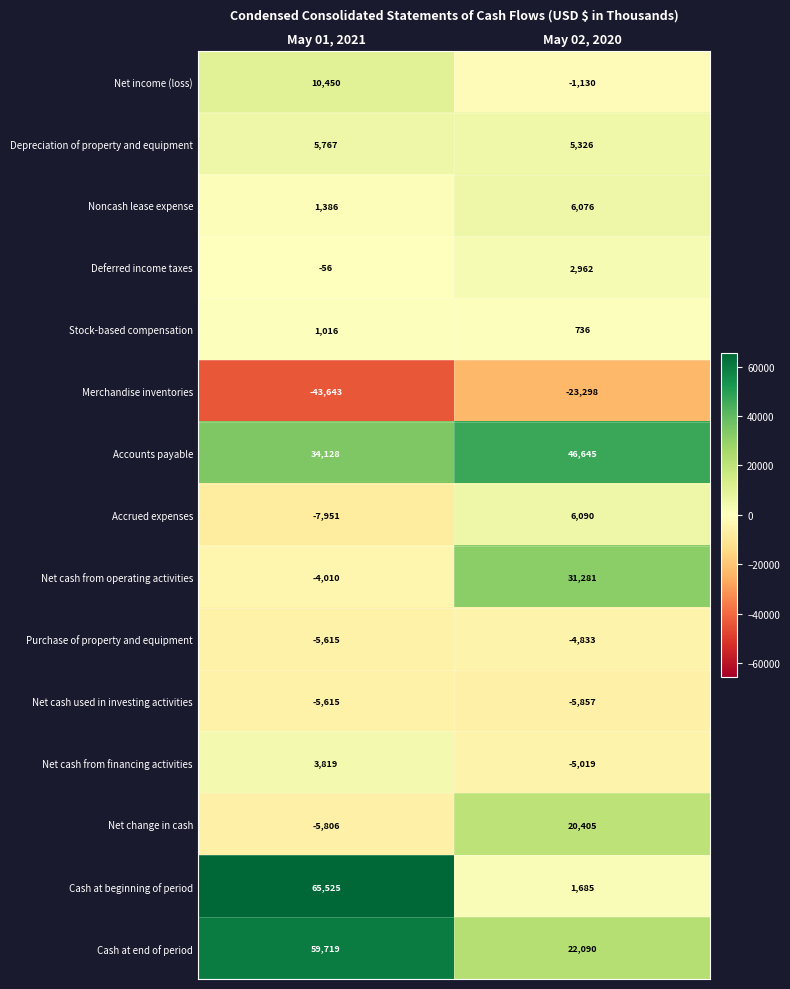

At which category is the sum across all series the highest?

May 01, 2021